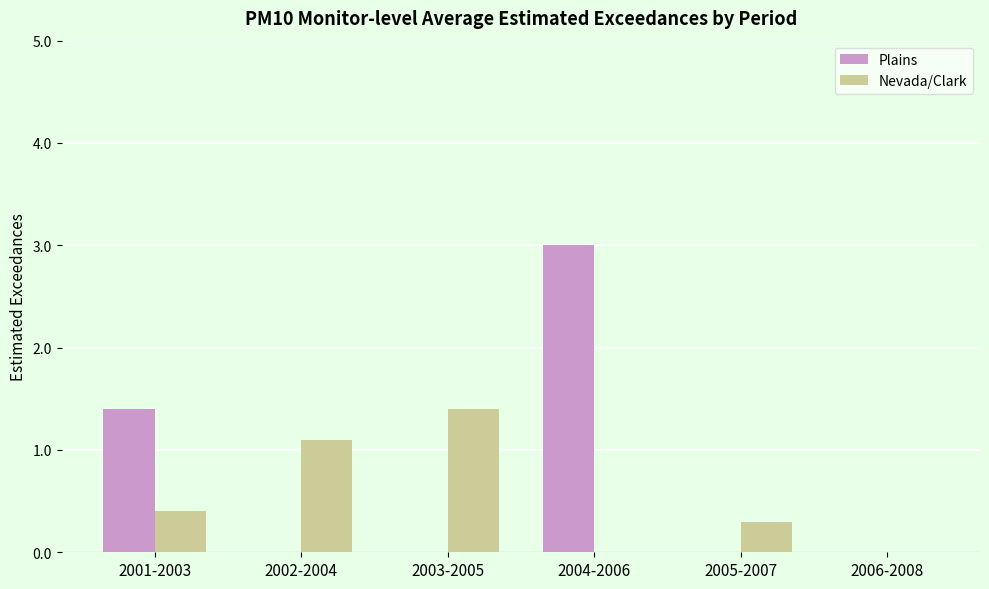

At which label is Plains closest to 1?

2001-2003